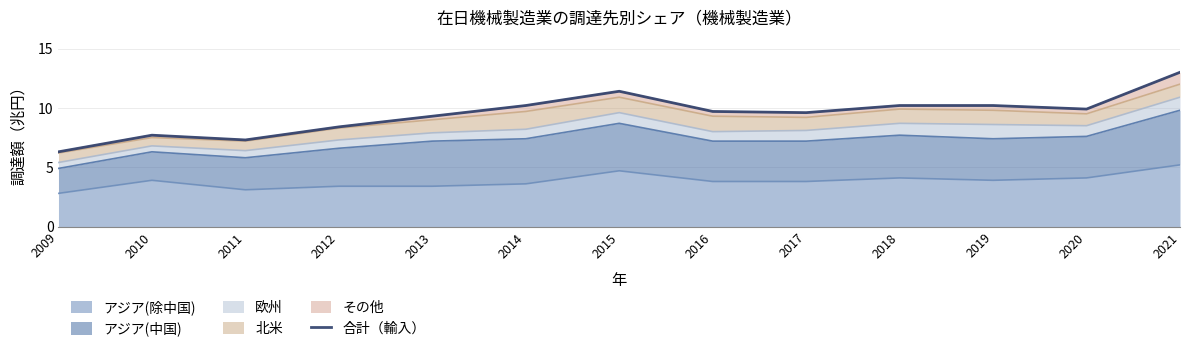

How many lines are shown in the chart?

1